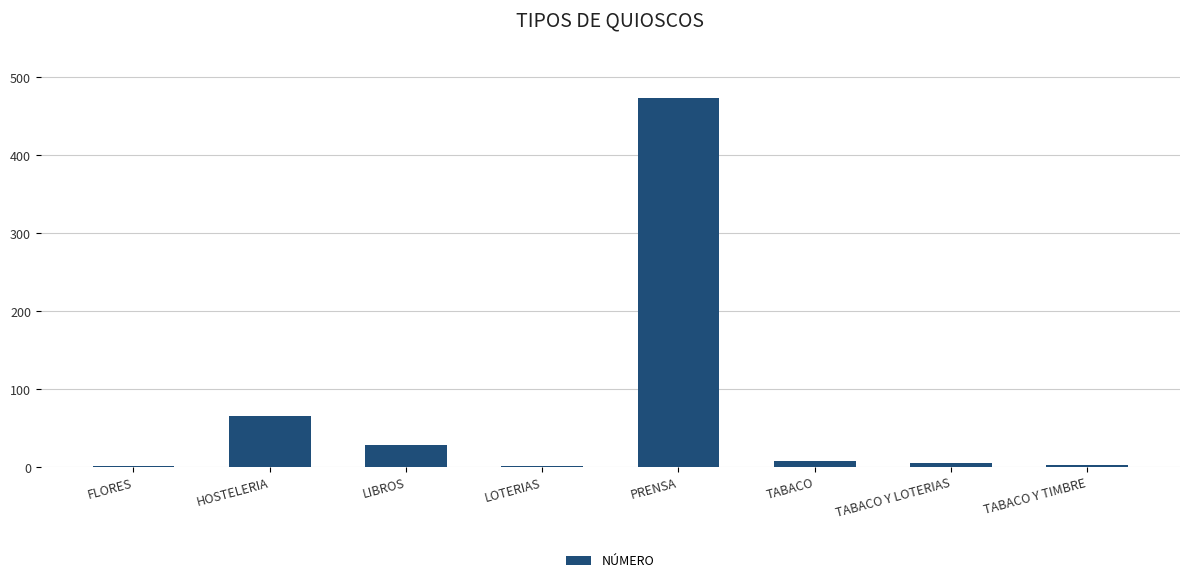

What is the sum of the values at FLORES and LIBROS?

30